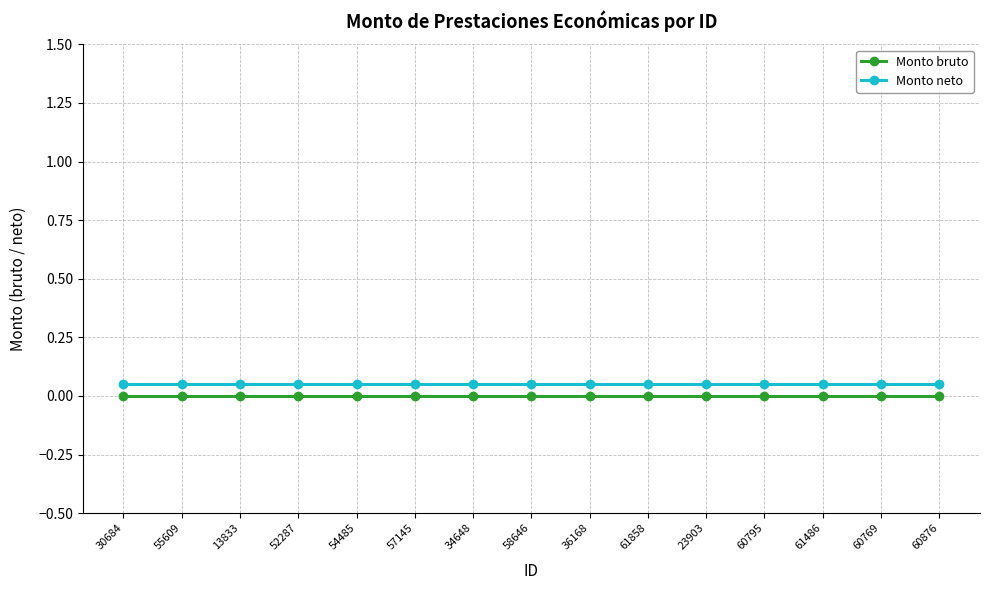

Which series has the largest total across all categories?

Monto neto